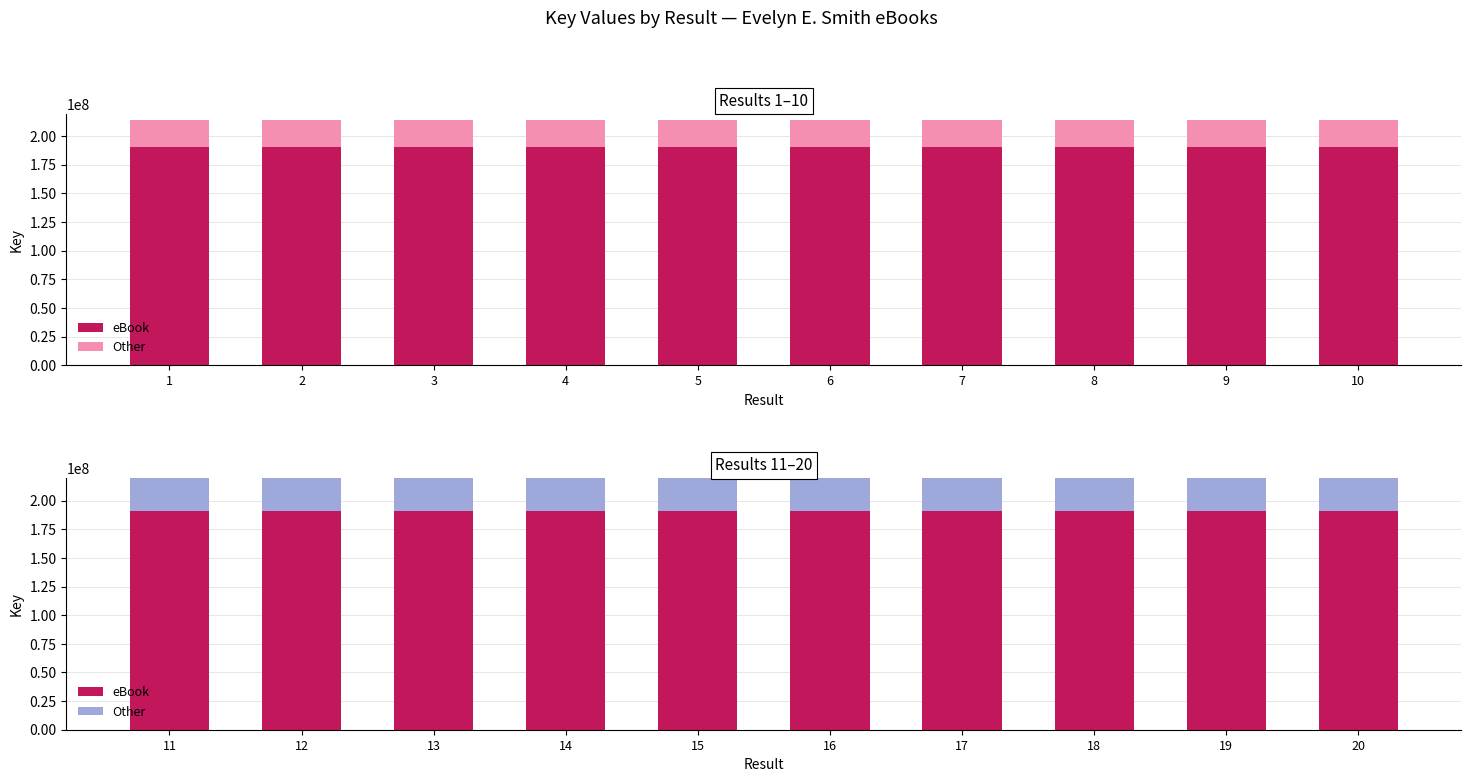

Is the value of Other at 16 greater than the value of eBook at 20?

No